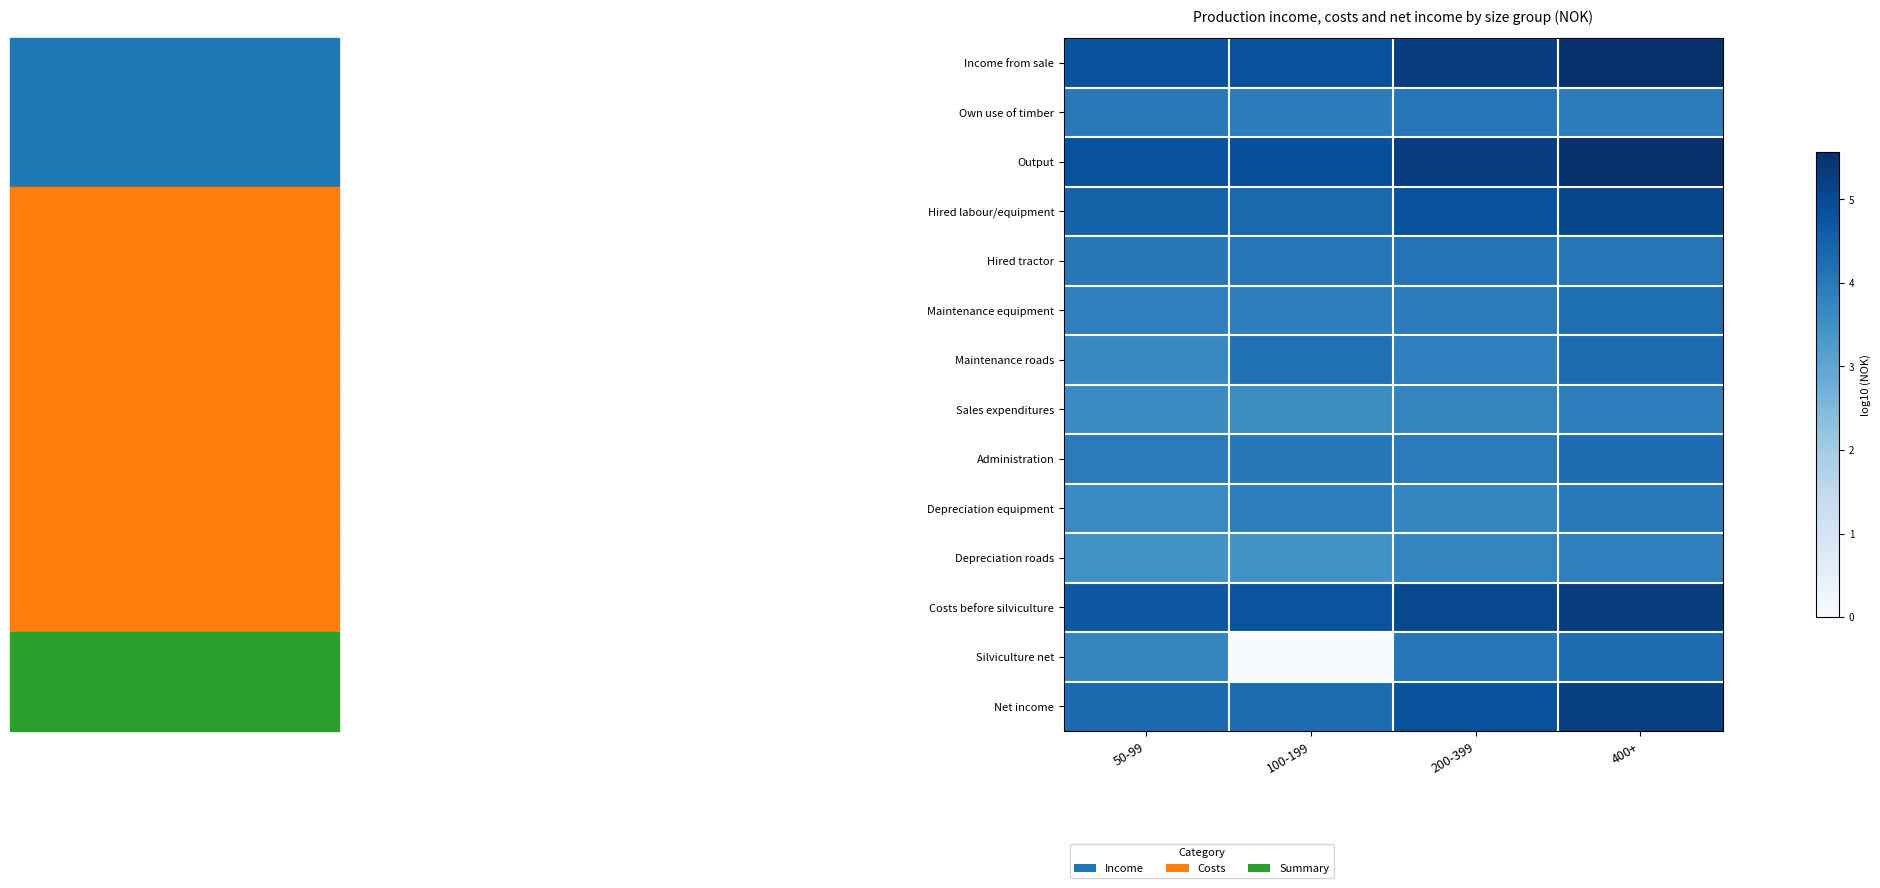

Count the number of categories in the chart.

4